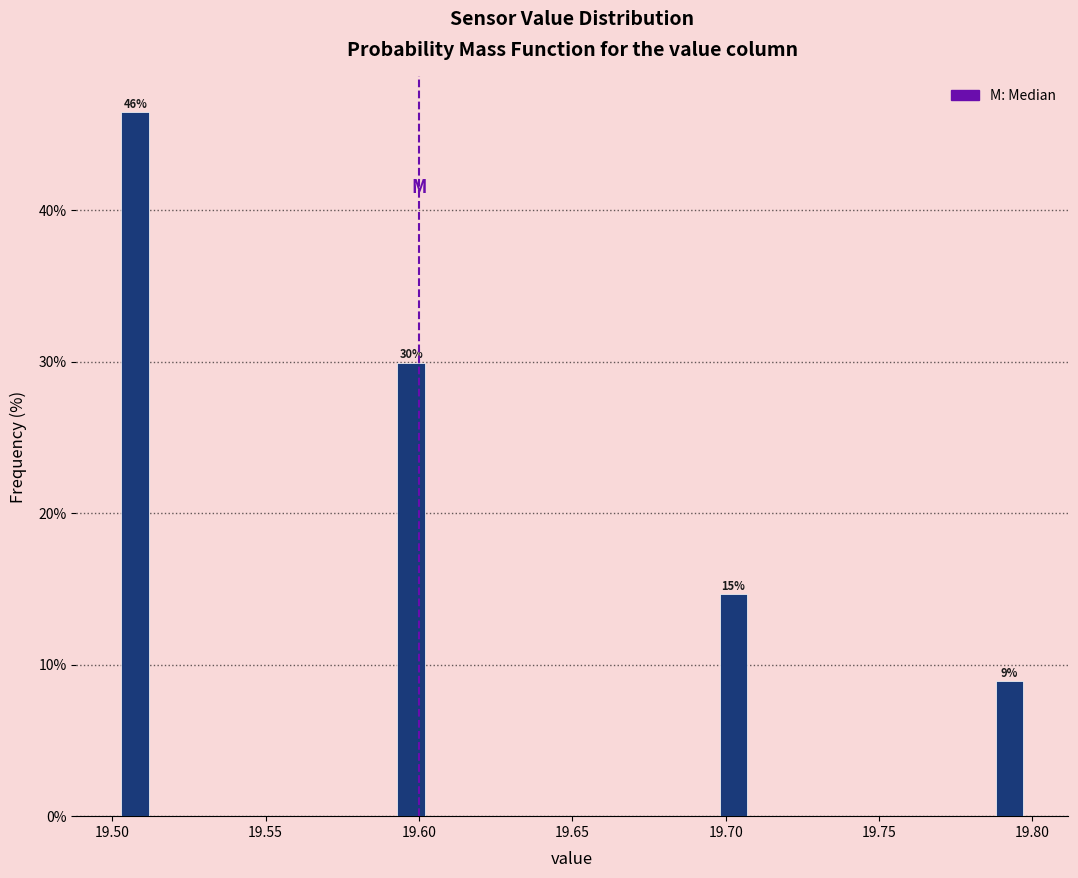

Around what value on the x-axis is the tallest bar? Give the approximate position of its centre, as read against the axis.

19.510